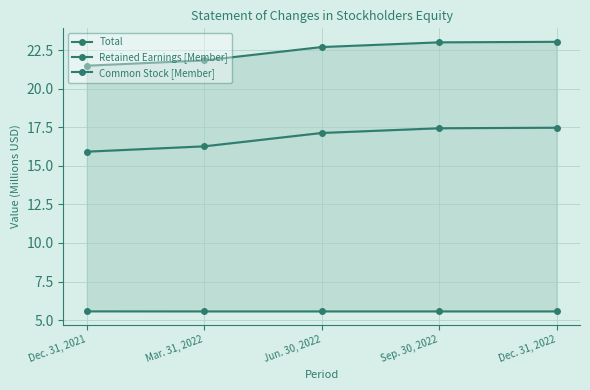

True or false: Common Stock [Member] has more than 2 points higher than both neighbors.

False